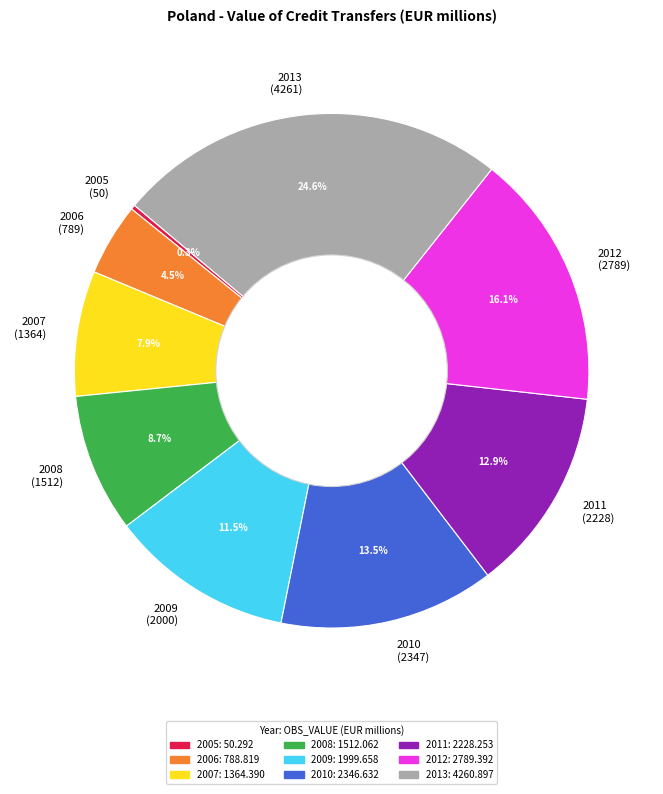

Approximately how many times larger is the value at 2008 compared to 2007?

1.1